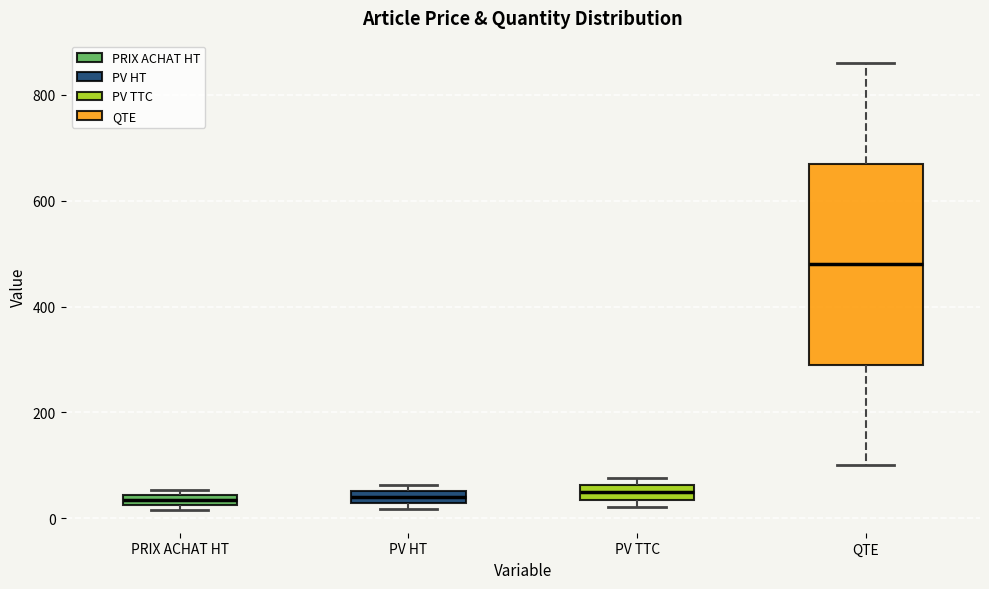

Comparing the boxes themselves (not the whiskers), which one is the tallest?

QTE